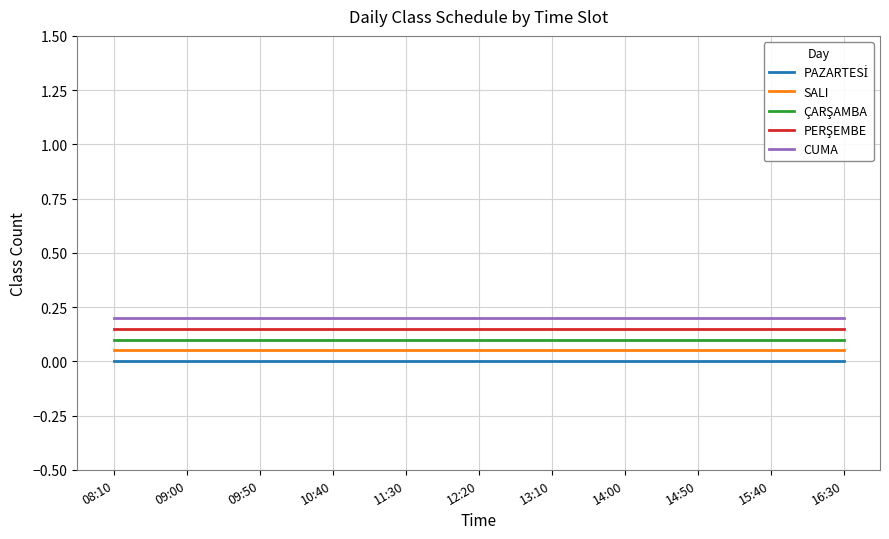

What position from the right is 09:50?

9